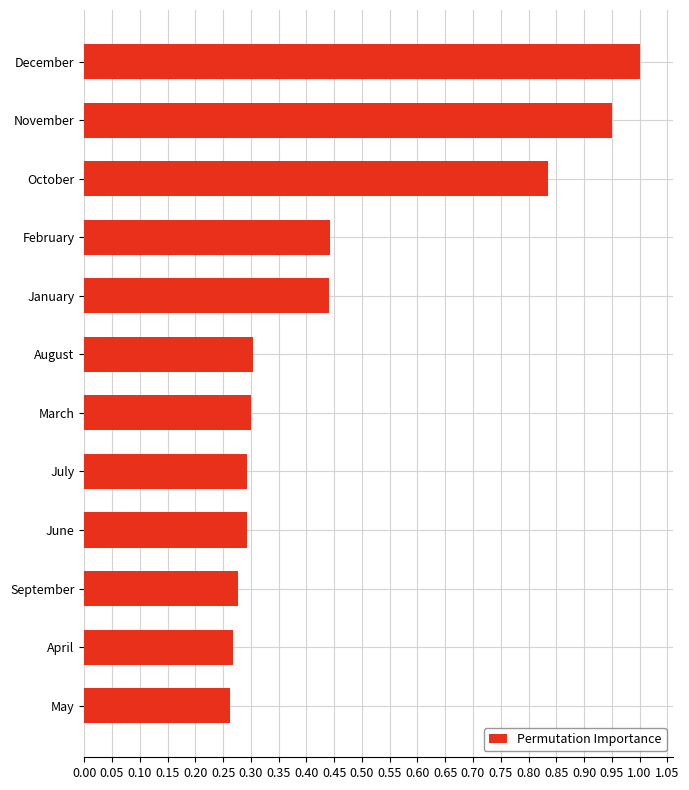

The value at December is 1.0. True or false?

True